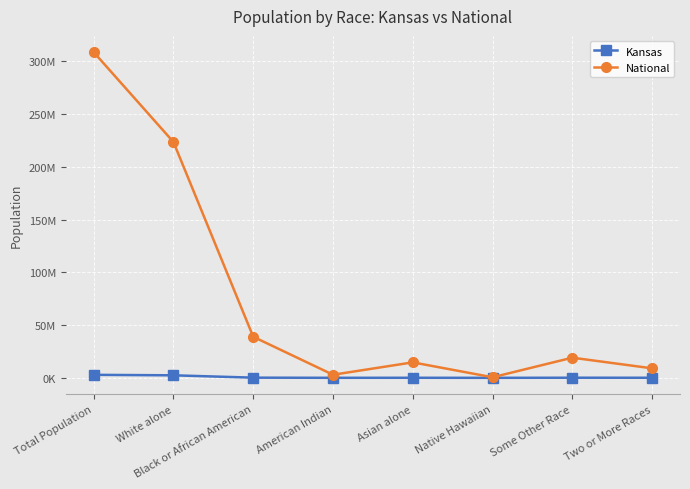

True or false: National and Kansas intersect in this chart.

False